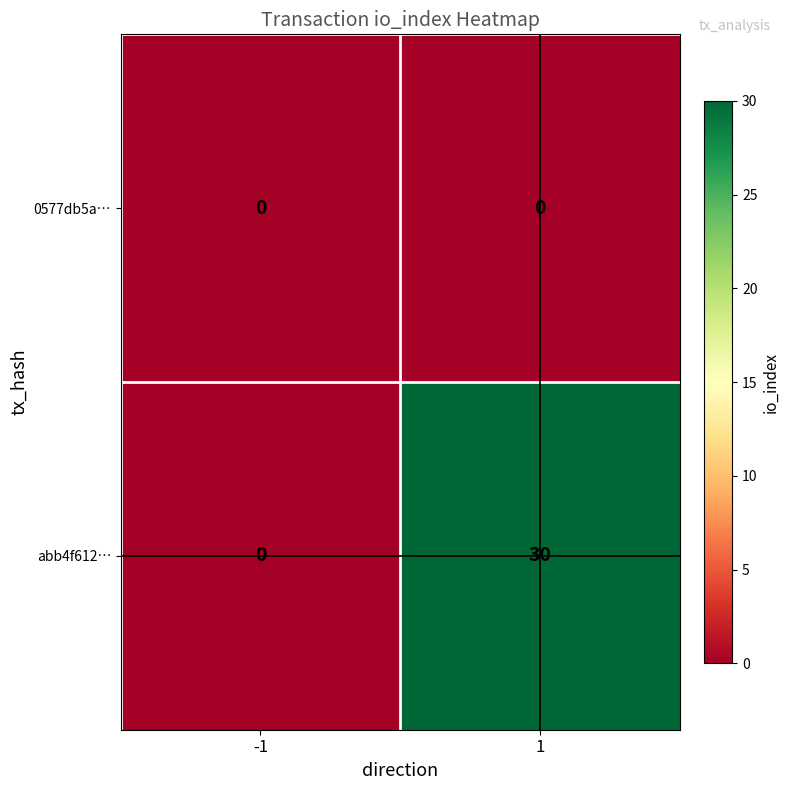

What is the sum of the abb4f612… values at 1 and -1?

30